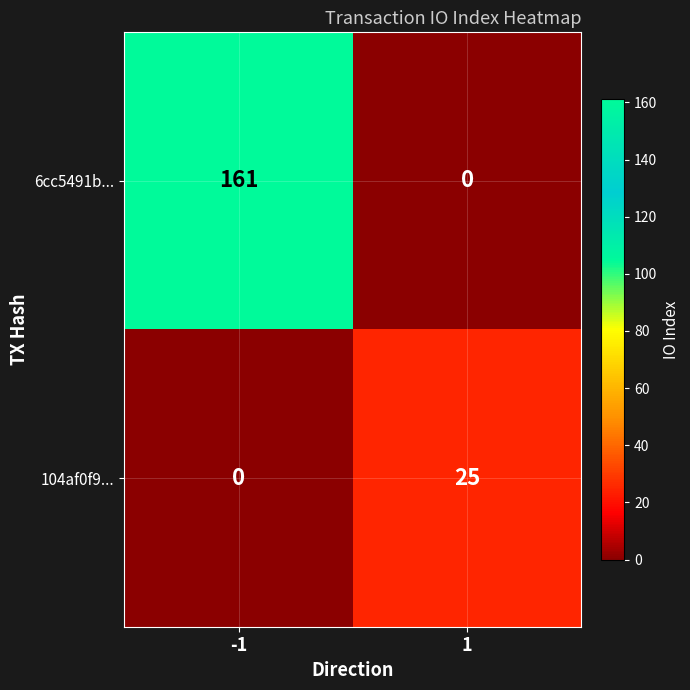

How many series are shown in this chart?

2